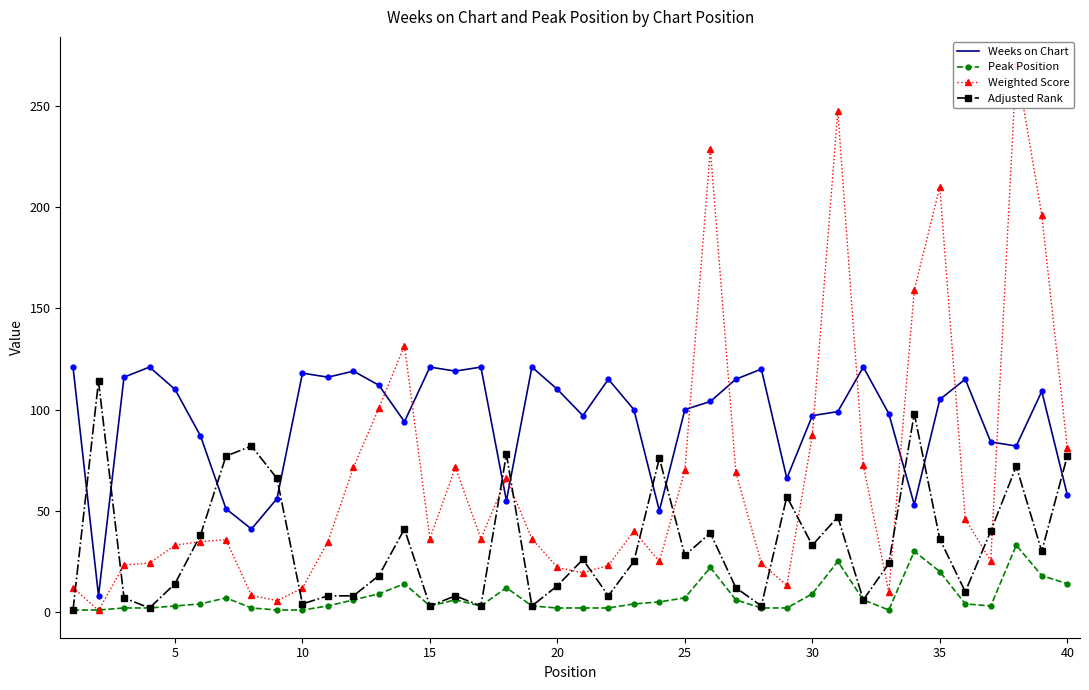

What is the lowest value of the Weeks on Chart series?

8